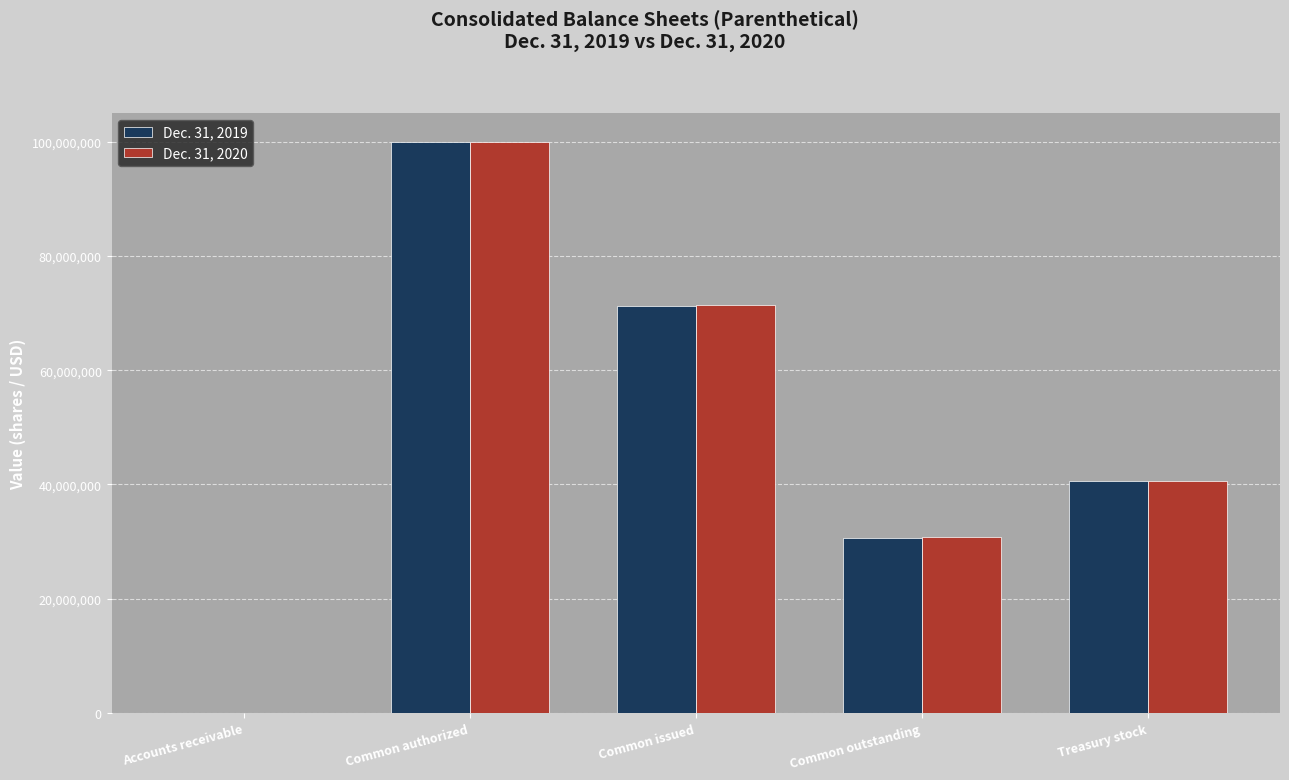

Which series changed the most between Common authorized and Treasury stock?

Dec. 31, 2019